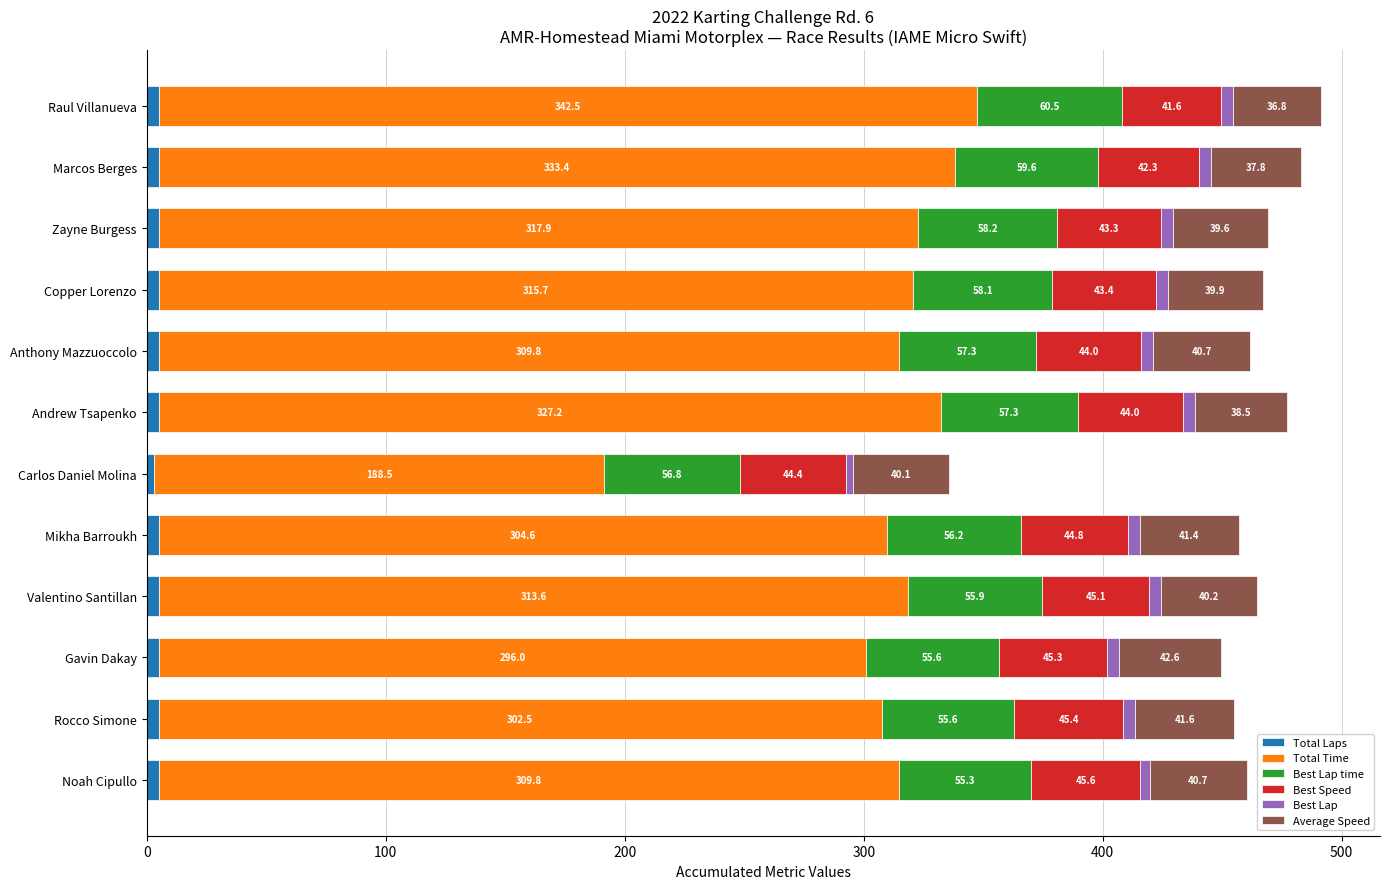

How many categories are shown in the chart?

12